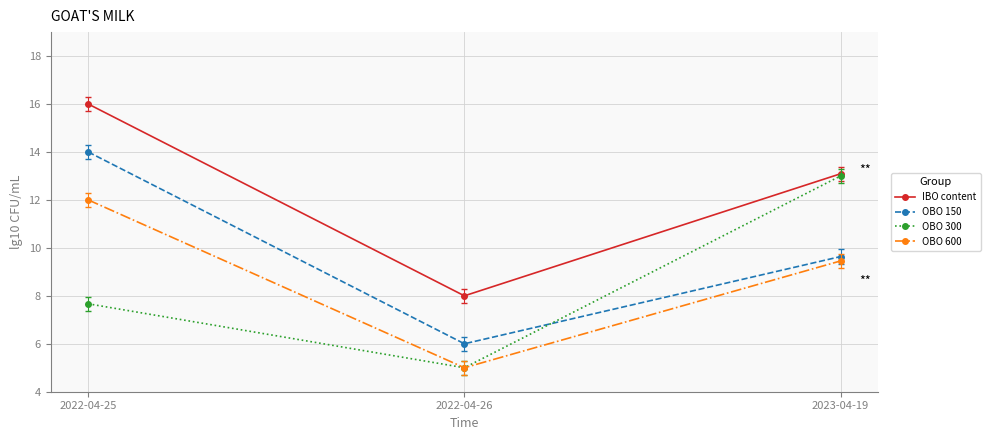

Rank the categories by IBO content value from highest to lowest.

2022-04-25, 2023-04-19, 2022-04-26